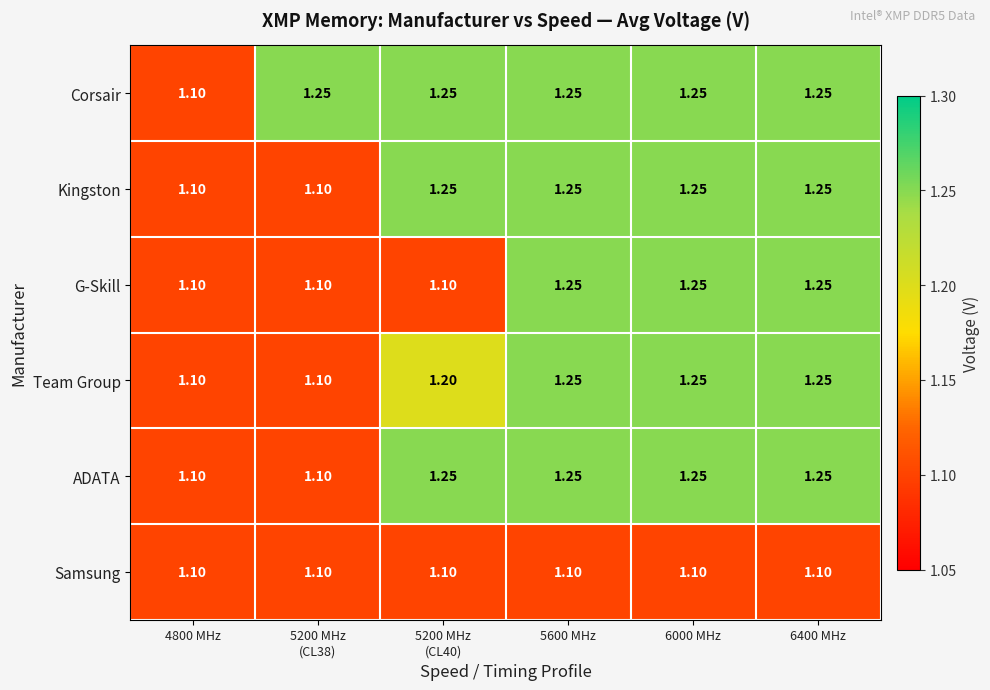

Which series has the largest total across all categories?

Corsair